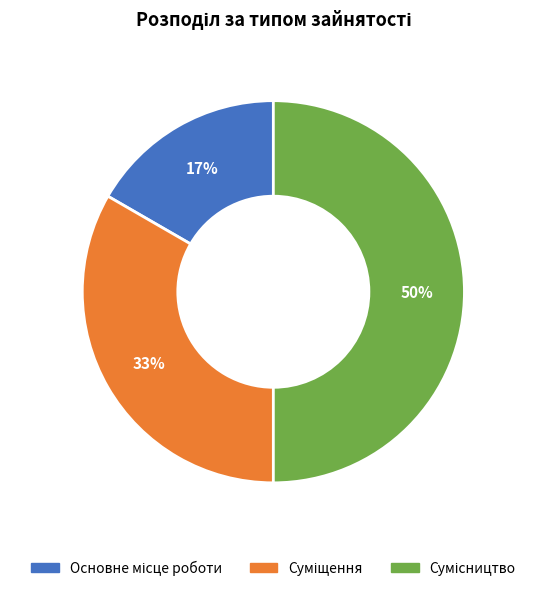

To the nearest percent, what is the difference between the largest and smallest slice percentages?

33%